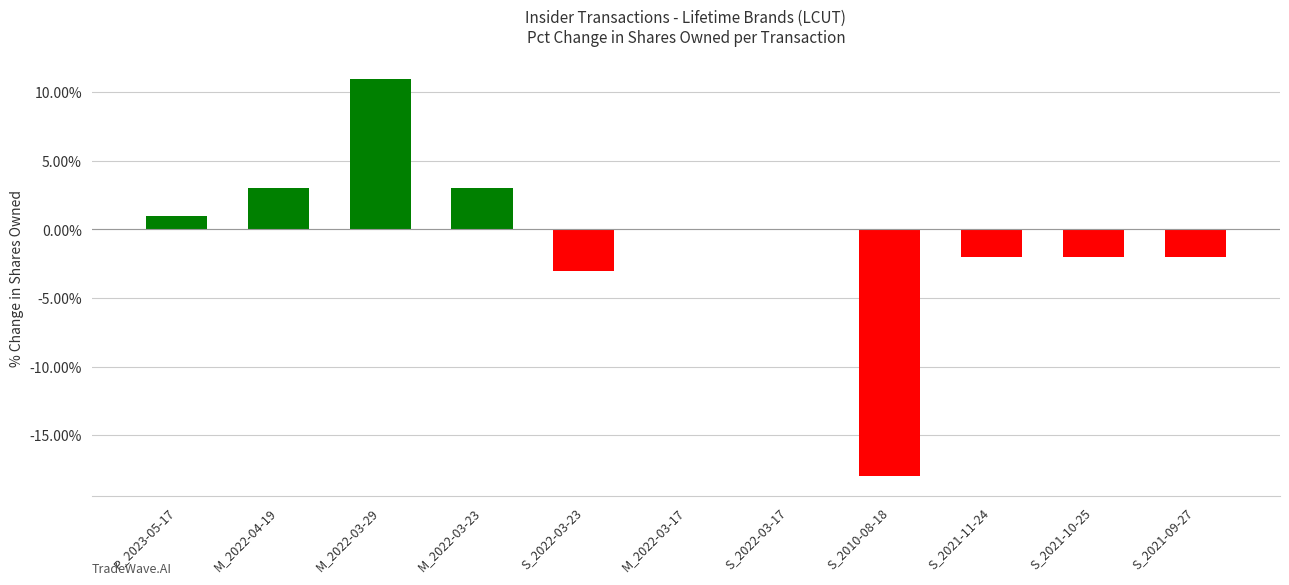

True or false: the data shows -2 at S_2021-10-25.

True